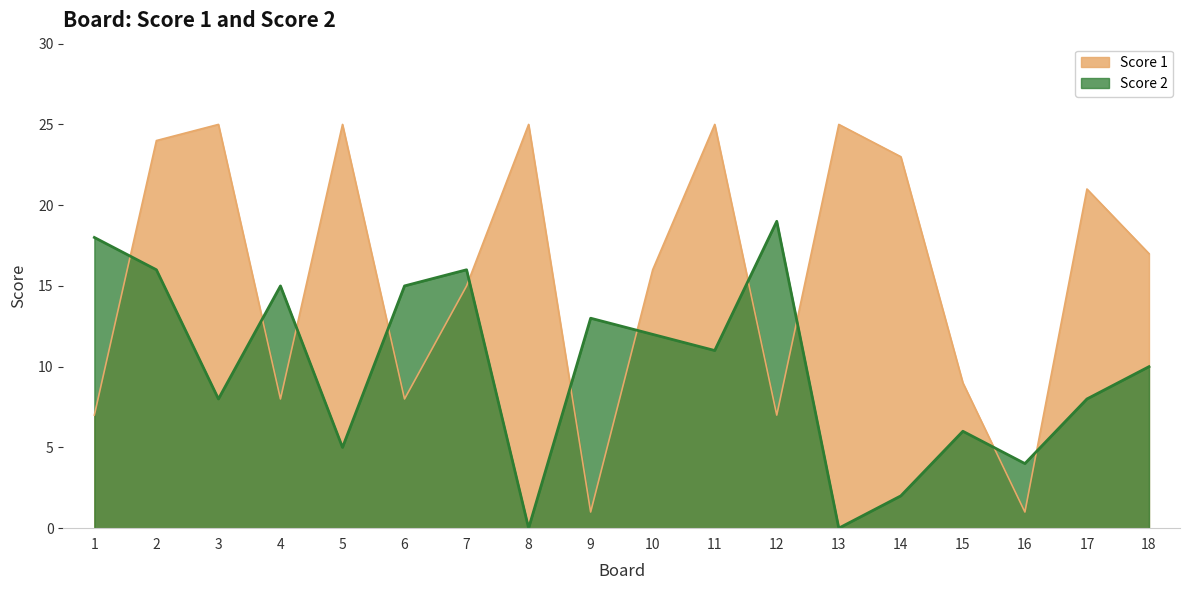

What is the value of the Score 2 point at the 17th from the left?

8